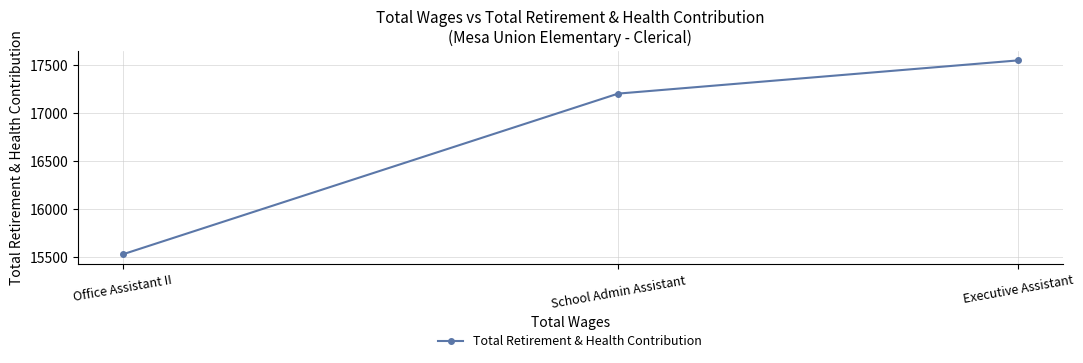

Which has a higher value, School Admin Assistant or Office Assistant II?

School Admin Assistant